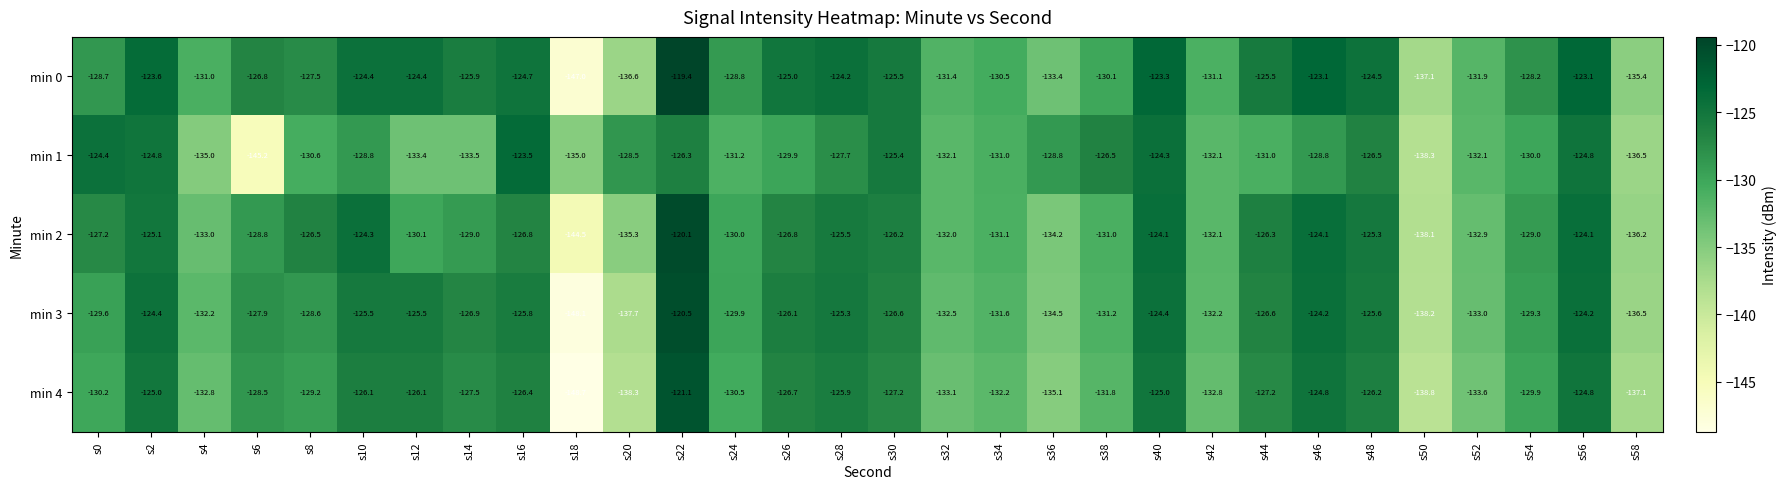

Which series has the largest total across all categories?

min 0